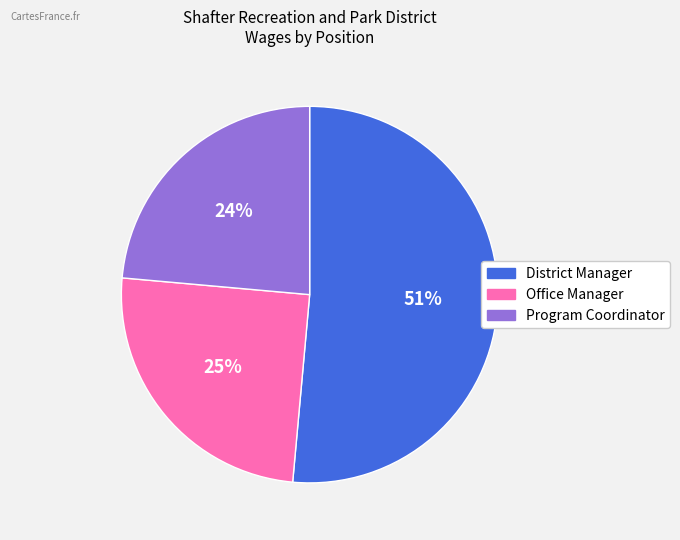

To the nearest percent, what is the average slice percentage?

33%